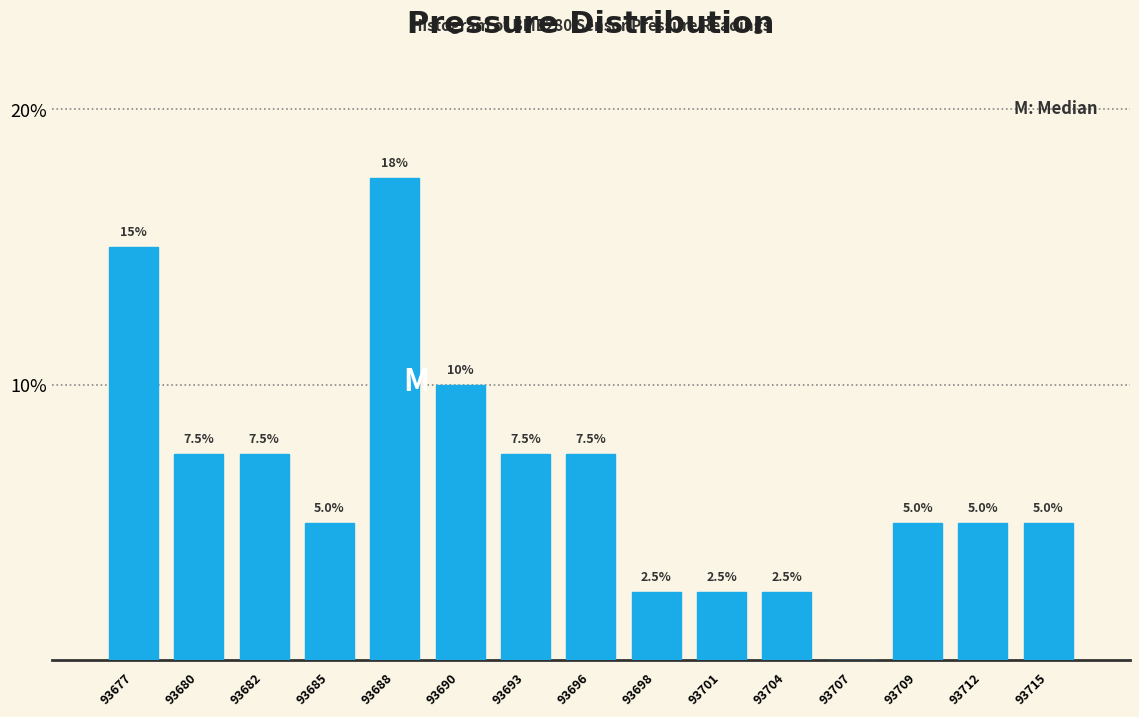

Reading right to left, transcribe all the data shown in this chart.

93715=5.0	93712=5.0	93709=5.0	93707=0.0	93704=2.5	93701=2.5	93698=2.5	93696=7.5	93693=7.5	93690=10.0	93688=17.5	93685=5.0	93682=7.5	93680=7.5	93677=15.0